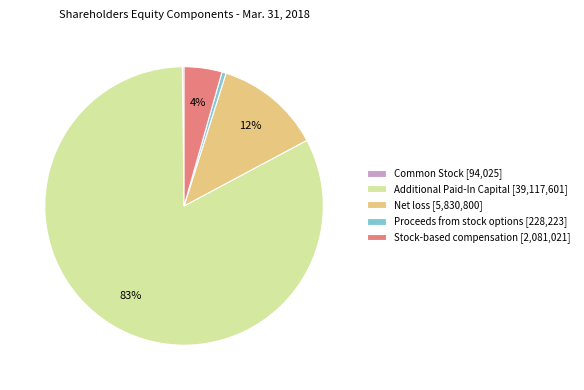

To the nearest percent, what percentage of the pie is Net loss [5,830,800]?

12%